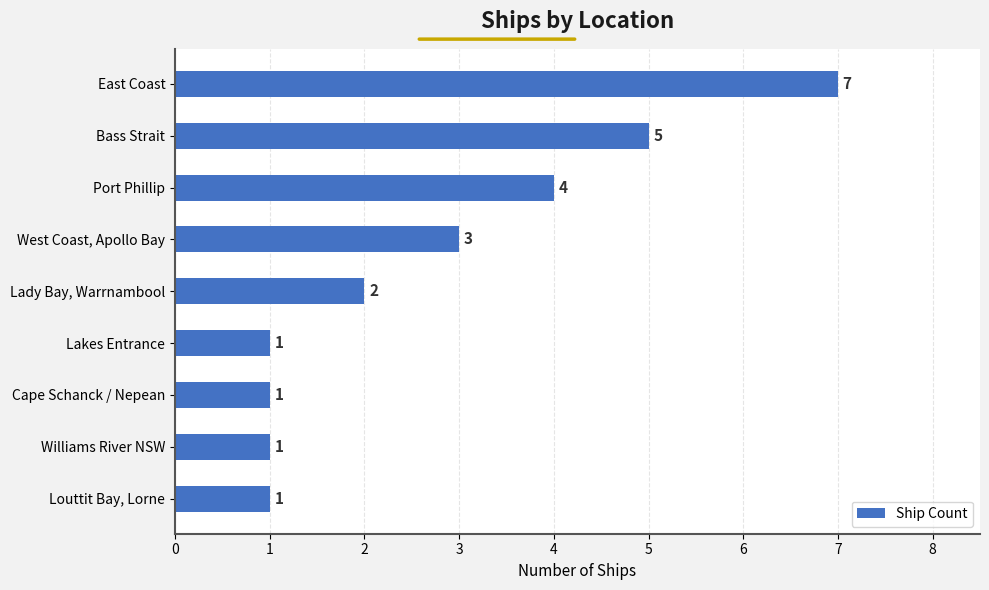

What is the change in value from East Coast to Williams River NSW?

-6